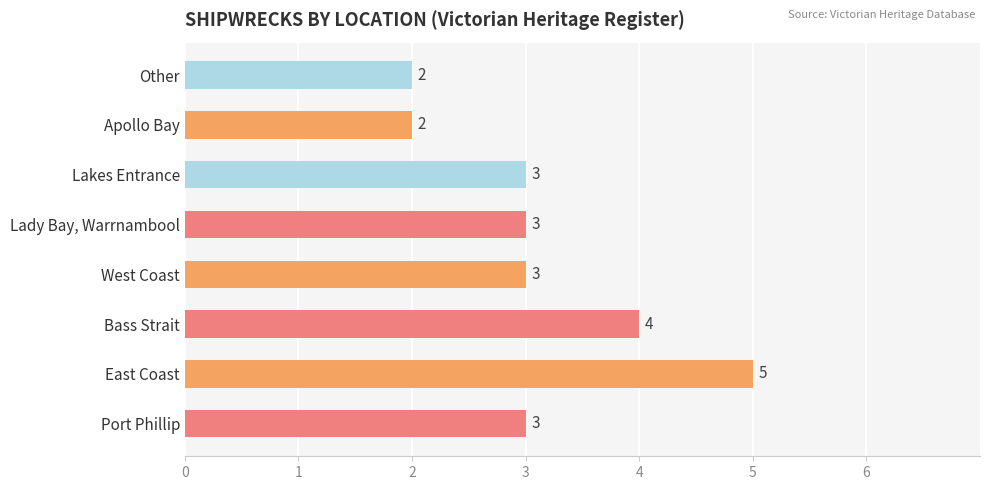

Which has a higher value, Port Phillip or Apollo Bay?

Port Phillip